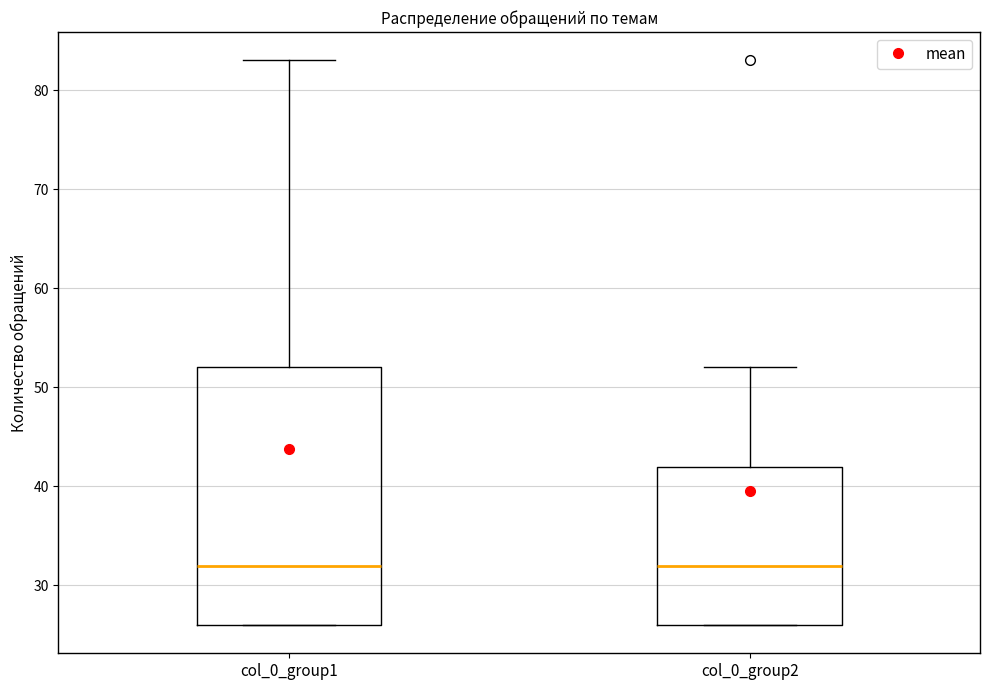

Reading left to right, read every box against the y-axis: the position of its median line, the range the box covers, and the ends of its whiskers. The values are not printed on the chart, so give them approximately, as read against the axis.

col_0_group1: median 32, box 26 to 52, whiskers 26 to 83
col_0_group2: median 32, box 26 to 42, whiskers 26 to 52